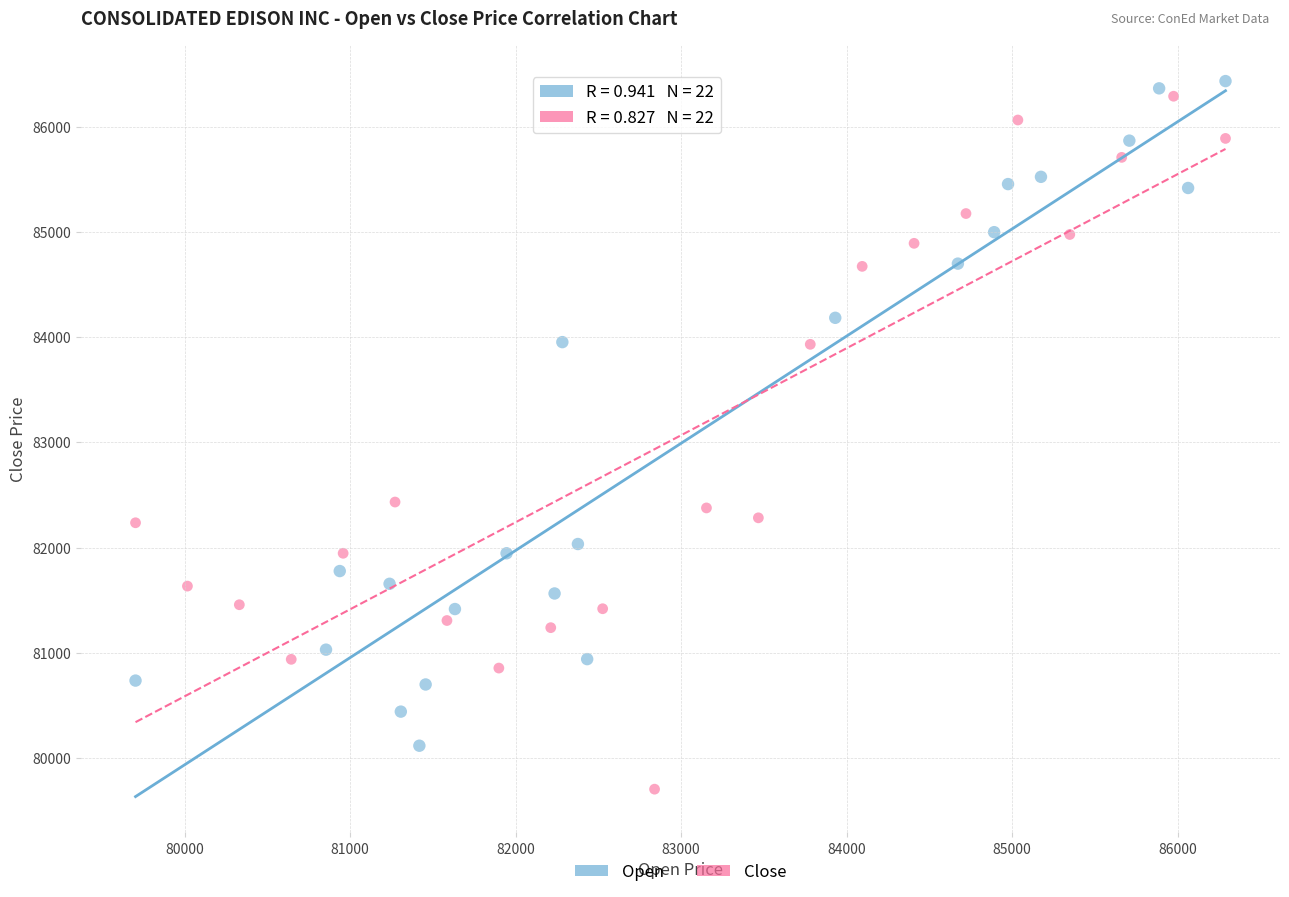

What are all the series names shown in the legend?

Open, Close